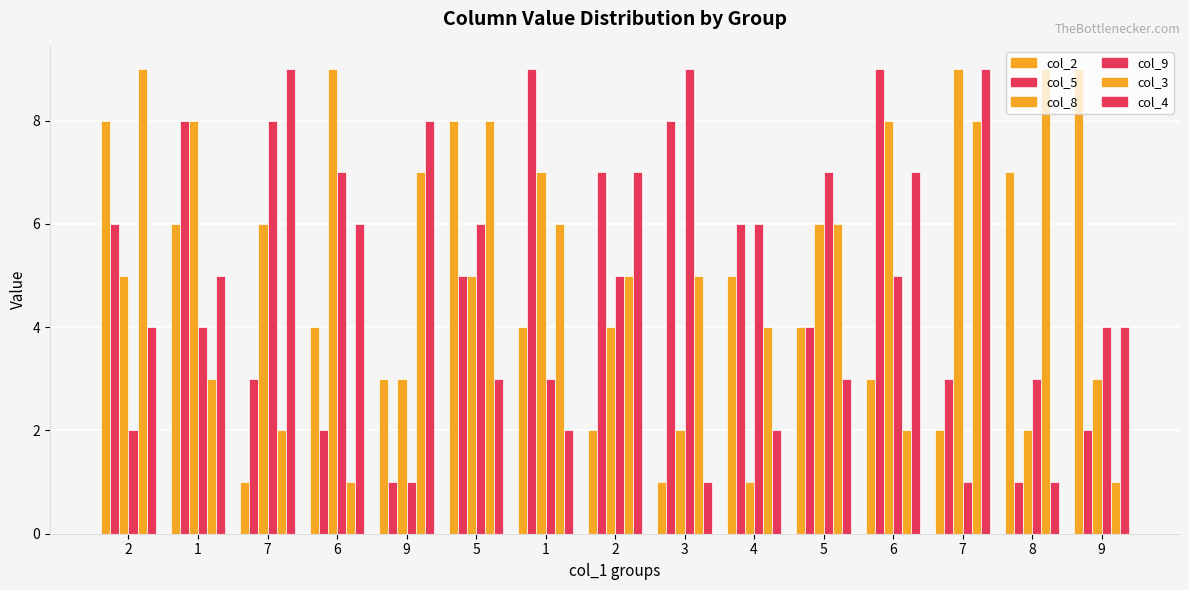

What value does the col_3 series have at 7?

8